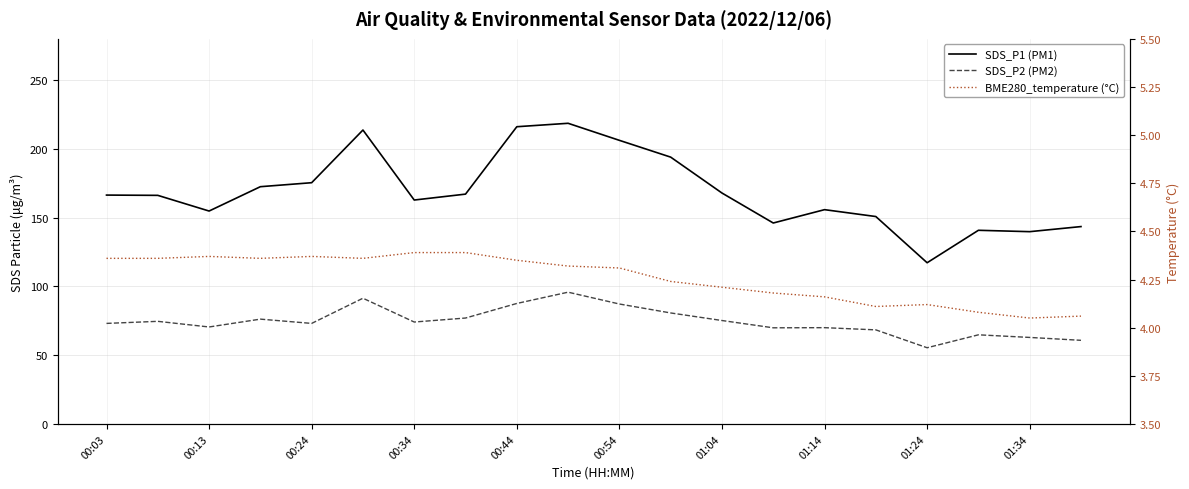

Which series has the largest total across all categories?

SDS_P1 (PM1)